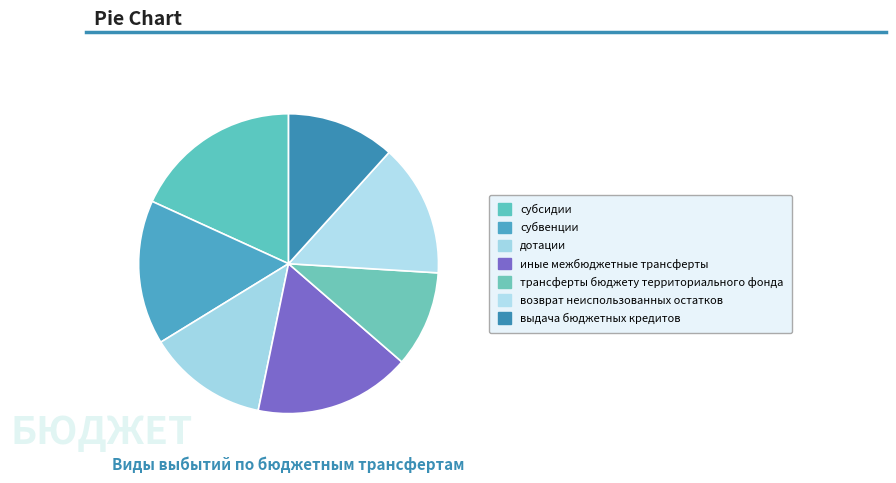

Is there a majority slice in this chart?

No